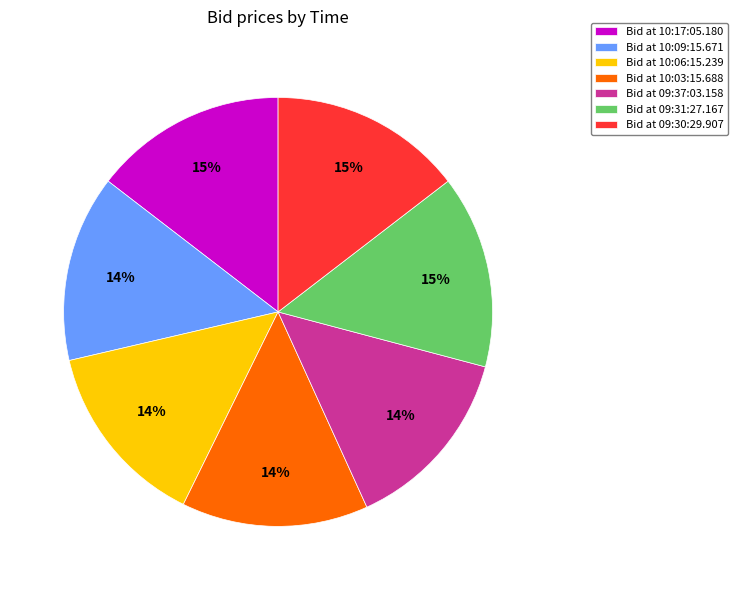

Combined, do Bid at 10:03:15.688 and Bid at 09:30:29.907 account for over 50%?

No